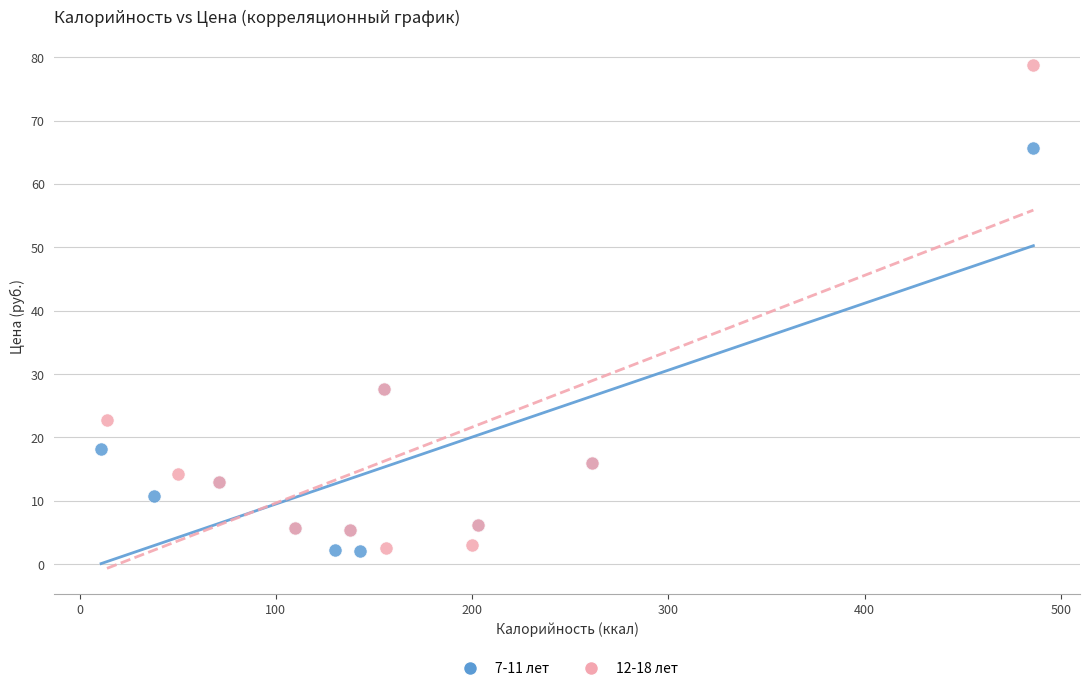

Which series contains the highest Y value?

12-18 лет